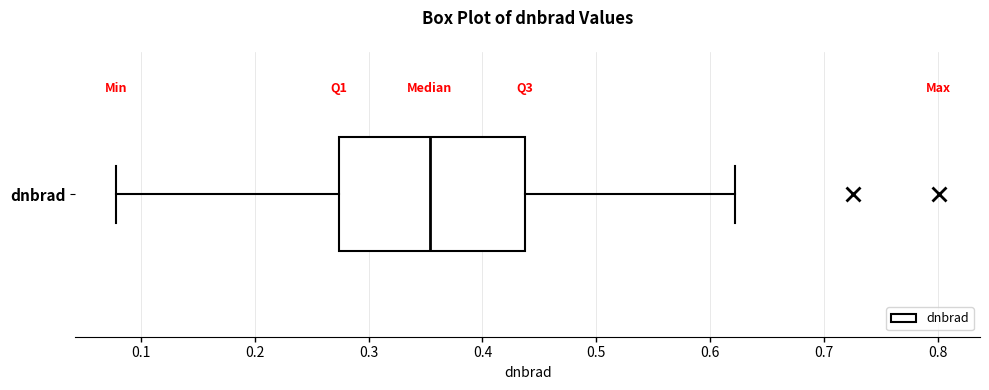

Read this box plot against the x-axis: the position of the median line, the range covered by the box, and the ends of both whiskers. The values are not printed on the chart, so give them approximately, as read against the axis.

median 0.35, box 0.27 to 0.44, whiskers 0.08 to 0.62